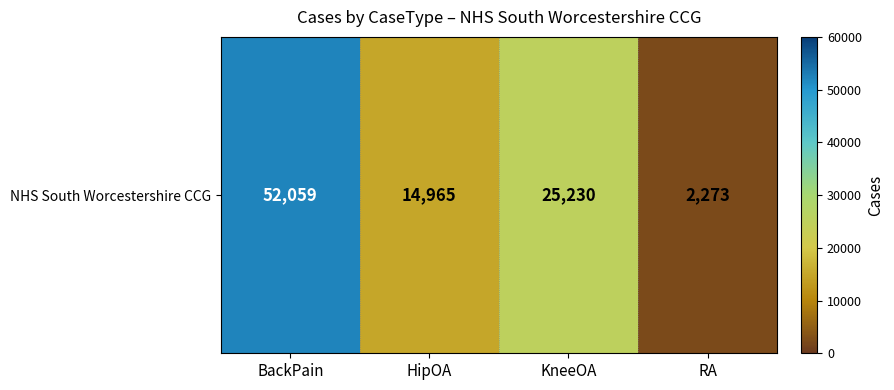

List the labels in order of value, largest first.

BackPain, KneeOA, HipOA, RA